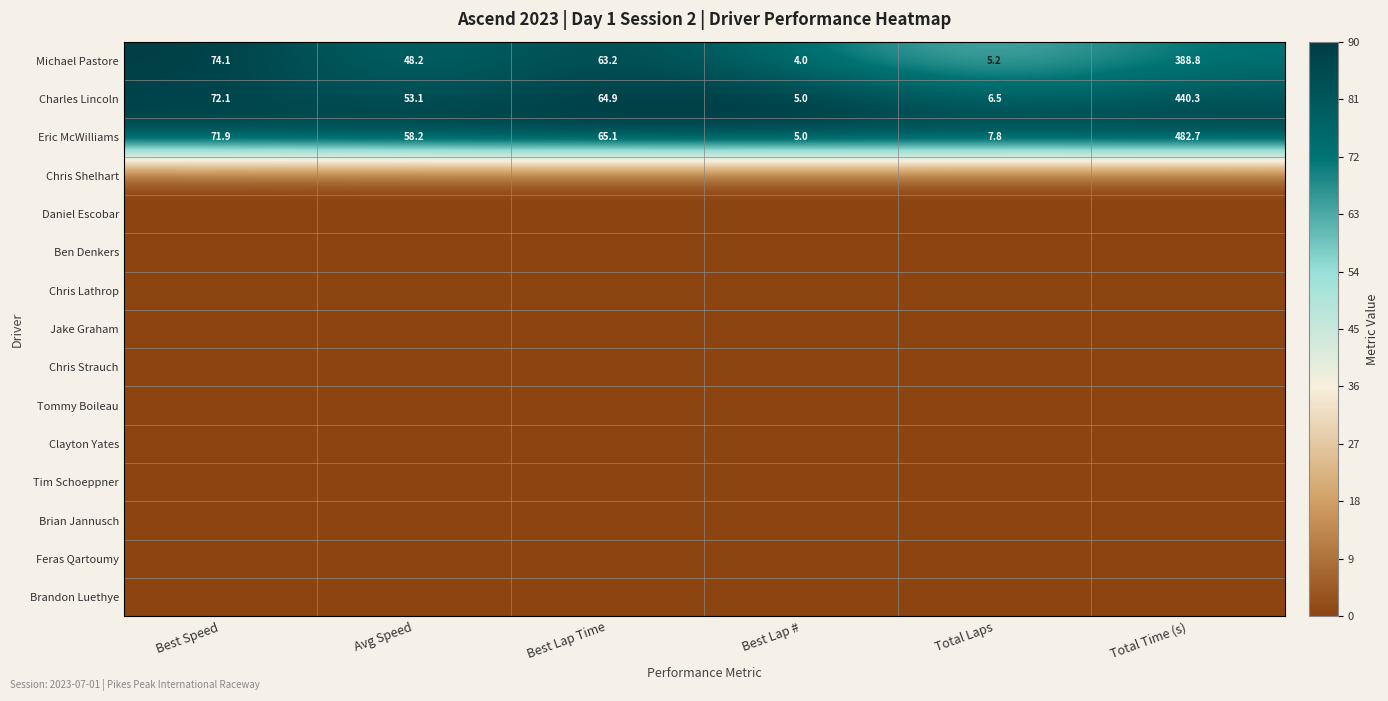

What is the spread (max minus min) of values at Total Laps?

1.0